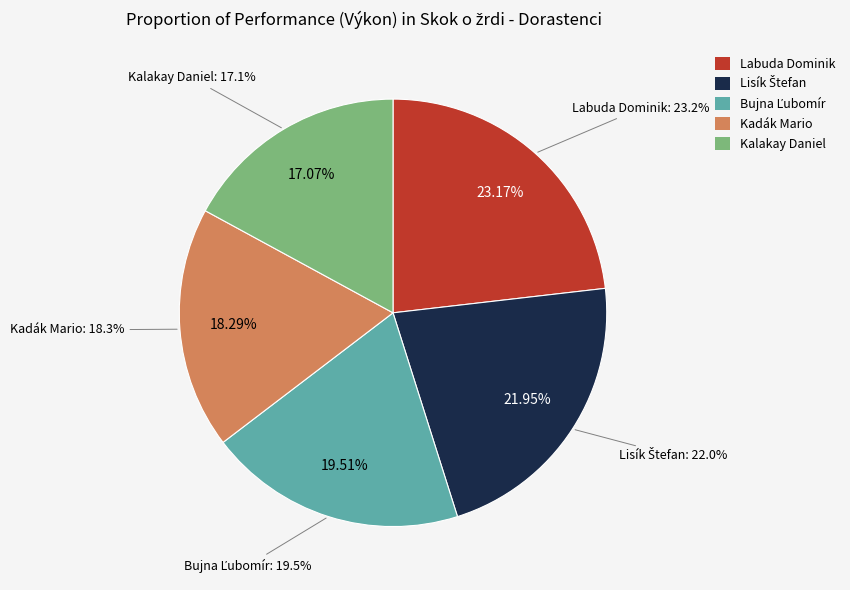

To the nearest percent, what portion does Bujna Ľubomír represent?

20%